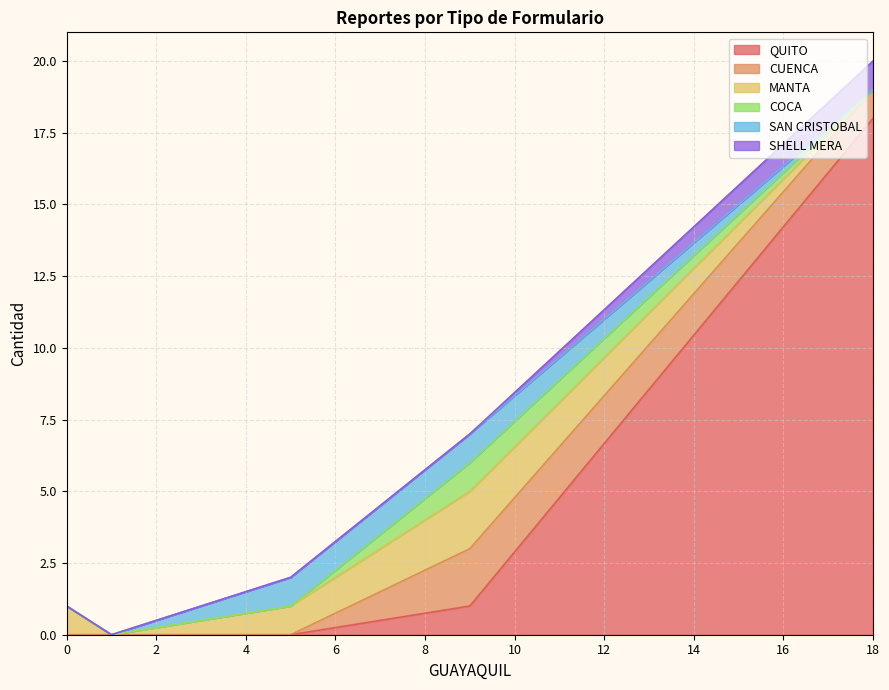

Reading left to right, transcribe all the data shown in this chart.

QUITO: 18=18	1=0	9=1	5=0	0=0
CUENCA: 18=1	1=0	9=2	5=0	0=0
MANTA: 18=0	1=0	9=2	5=1	0=1
COCA: 18=0	1=0	9=1	5=0	0=0
SAN CRISTOBAL: 18=0	1=0	9=1	5=1	0=0
SHELL MERA: 18=1	1=0	9=0	5=0	0=0